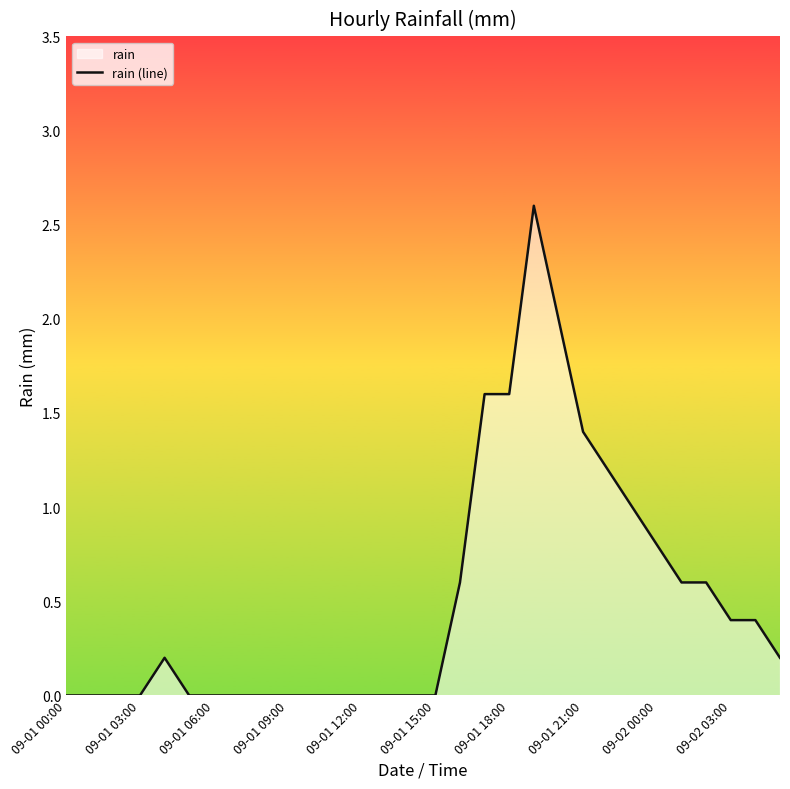

What is the difference between the maximum and minimum values?

2.6